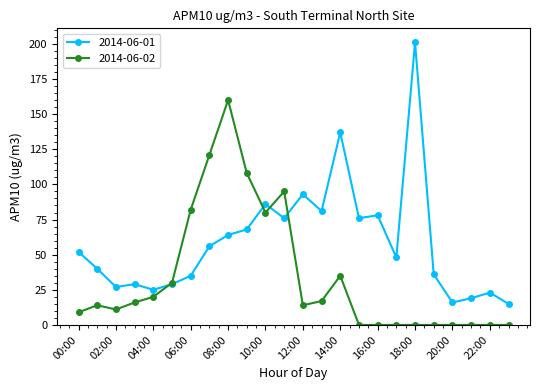

Which series has the largest total across all categories?

2014-06-01